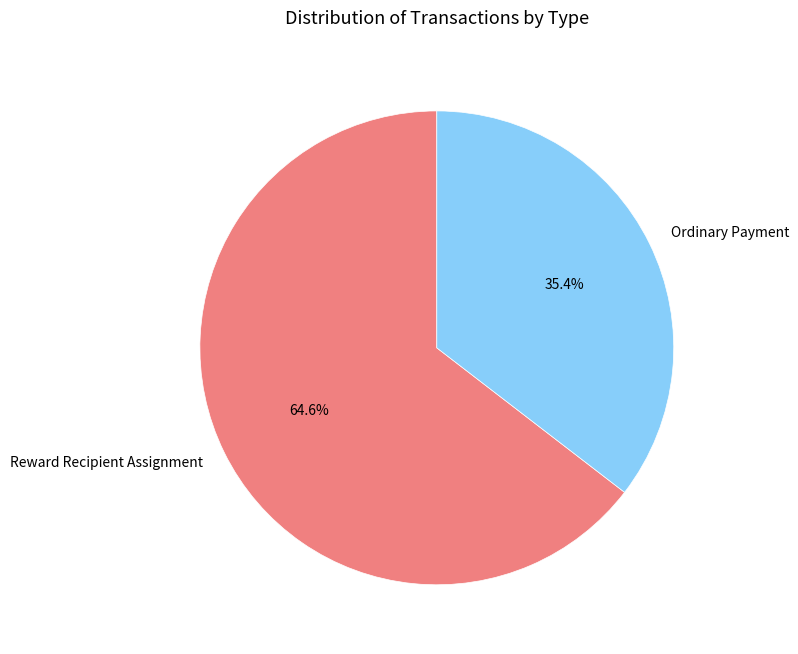

To the nearest percent, what is the difference between the largest and smallest slice percentages?

29%